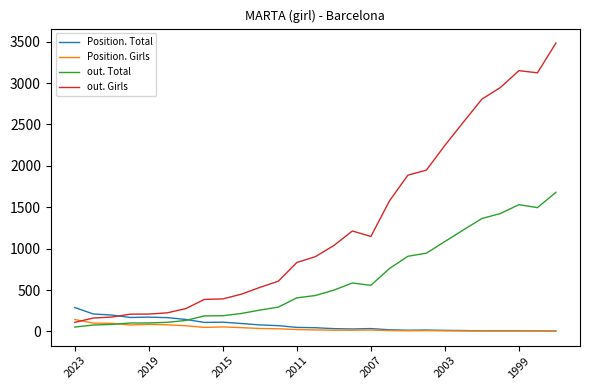

Which series has the largest total across all categories?

out. Girls